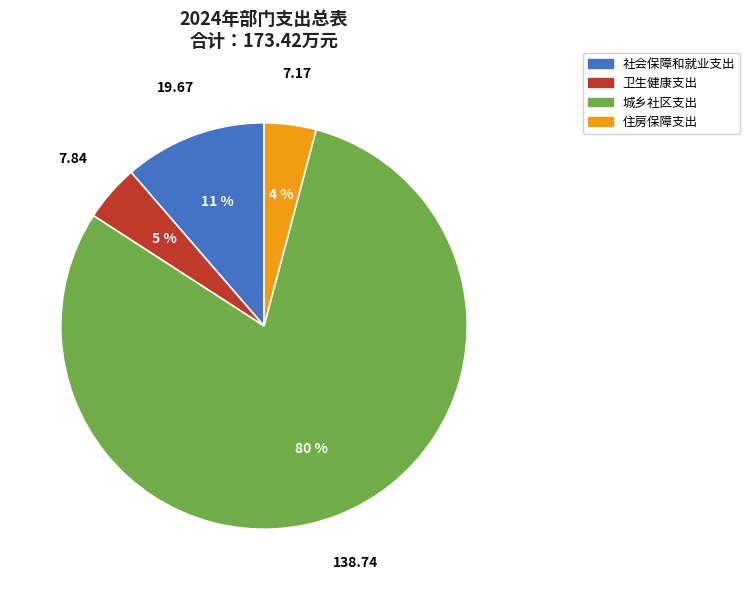

Which category has the biggest portion of the pie?

城乡社区支出